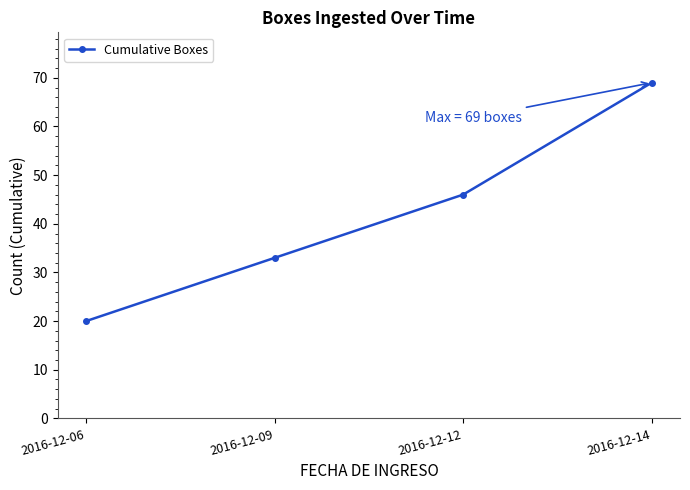

What is the difference between the second highest and second lowest values?

13